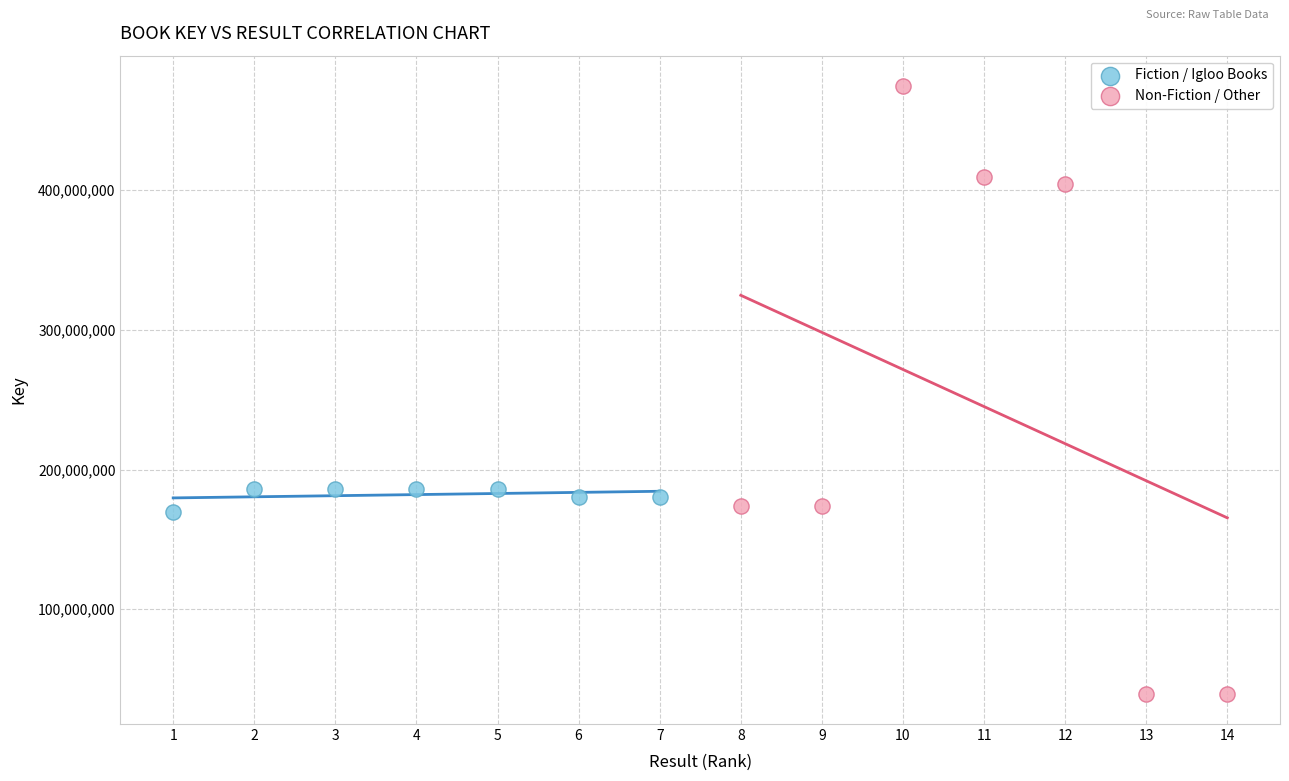

Which series contains the lowest Y value?

Non-Fiction / Other